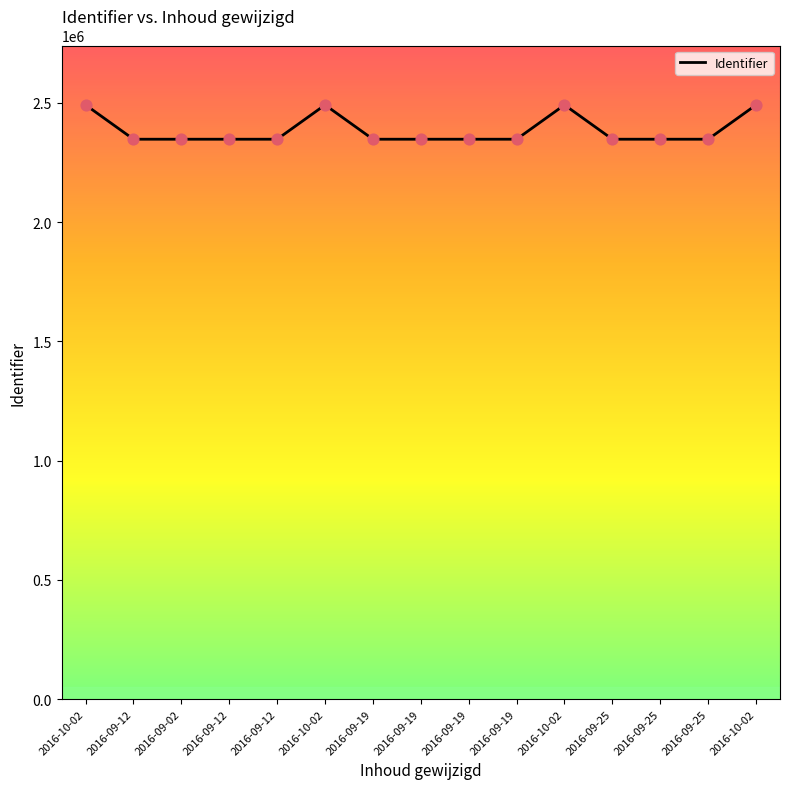

What is the change in value from 2016-09-19 to 2016-10-02?

+143752